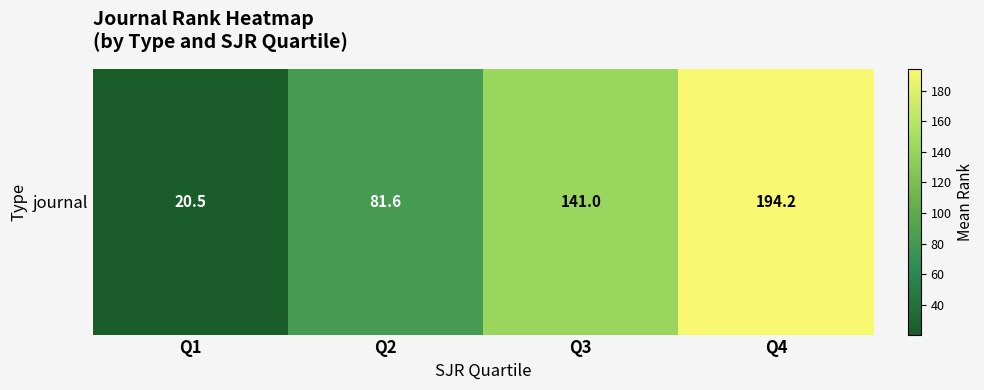

True or false: the data shows 81.6 at Q2.

True